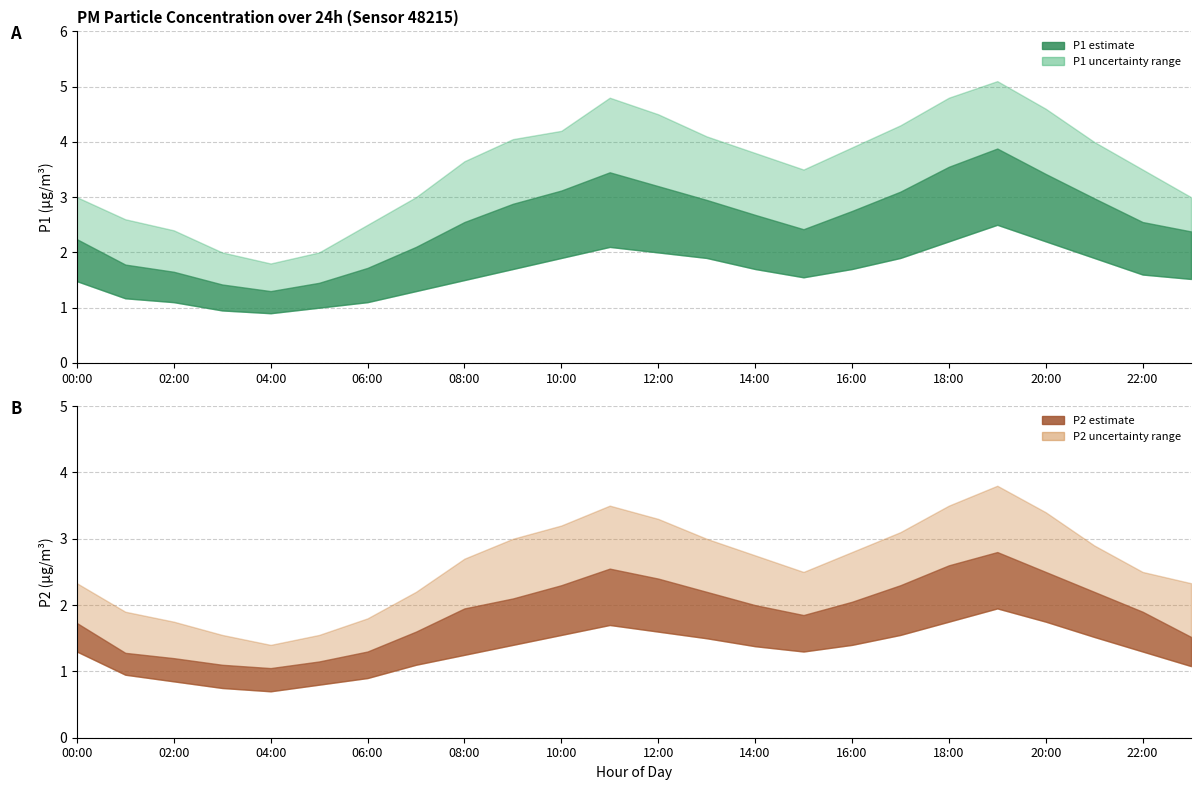

How many data points in P2_lower are above 1?

18